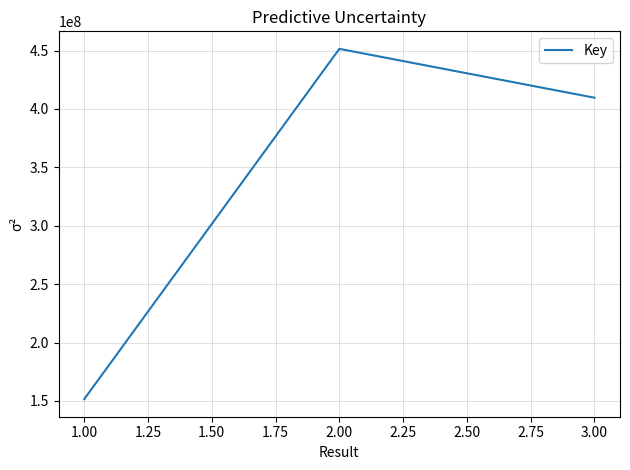

What is the sum of all values?

1012568318